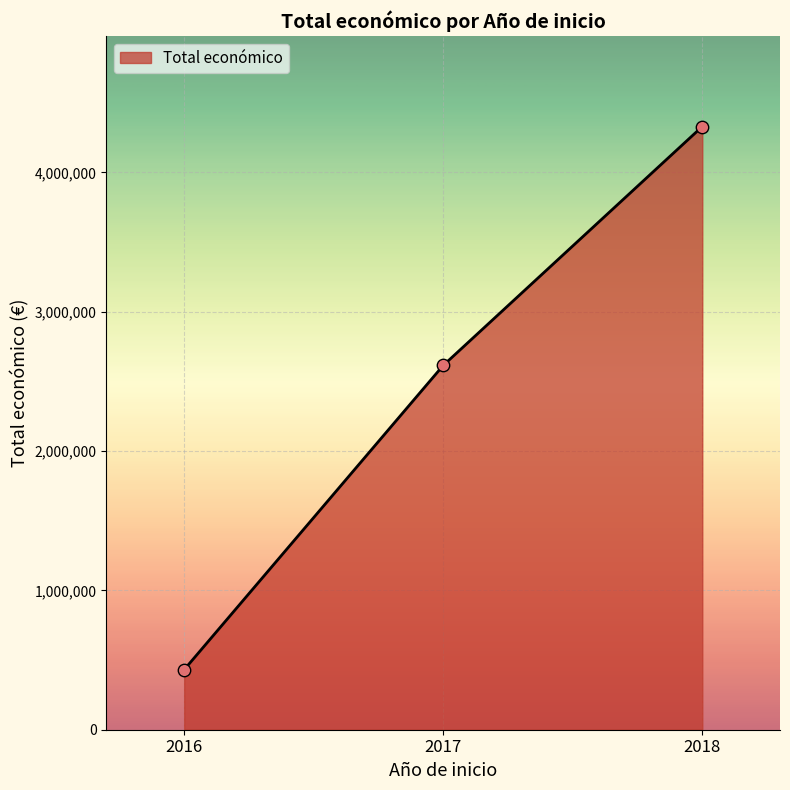

Approximately how many times larger is the value at 2017 compared to 2016?

6.1